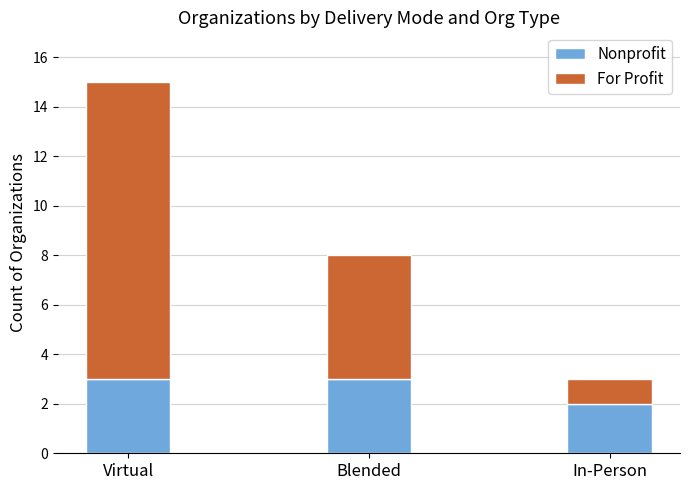

Reading left to right, transcribe the values for Nonprofit.

Virtual=3	Blended=3	In-Person=2